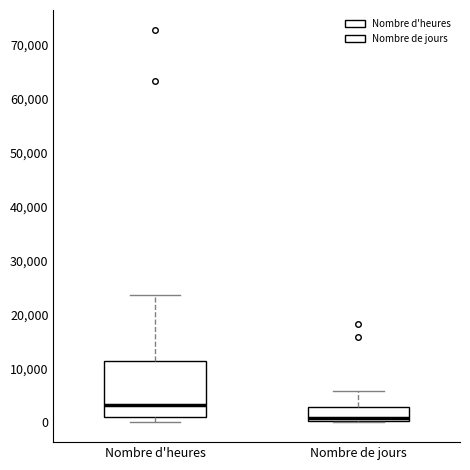

Reading left to right, read every box against the y-axis: the position of its median line, the range the box covers, and the ends of its whiskers. The values are not printed on the chart, so give them approximately, as read against the axis.

Nombre d'heures: median 3000, box 1000 to 11000, whiskers 0 to 24000
Nombre de jours: median 1000, box 0 to 3000, whiskers 0 to 6000